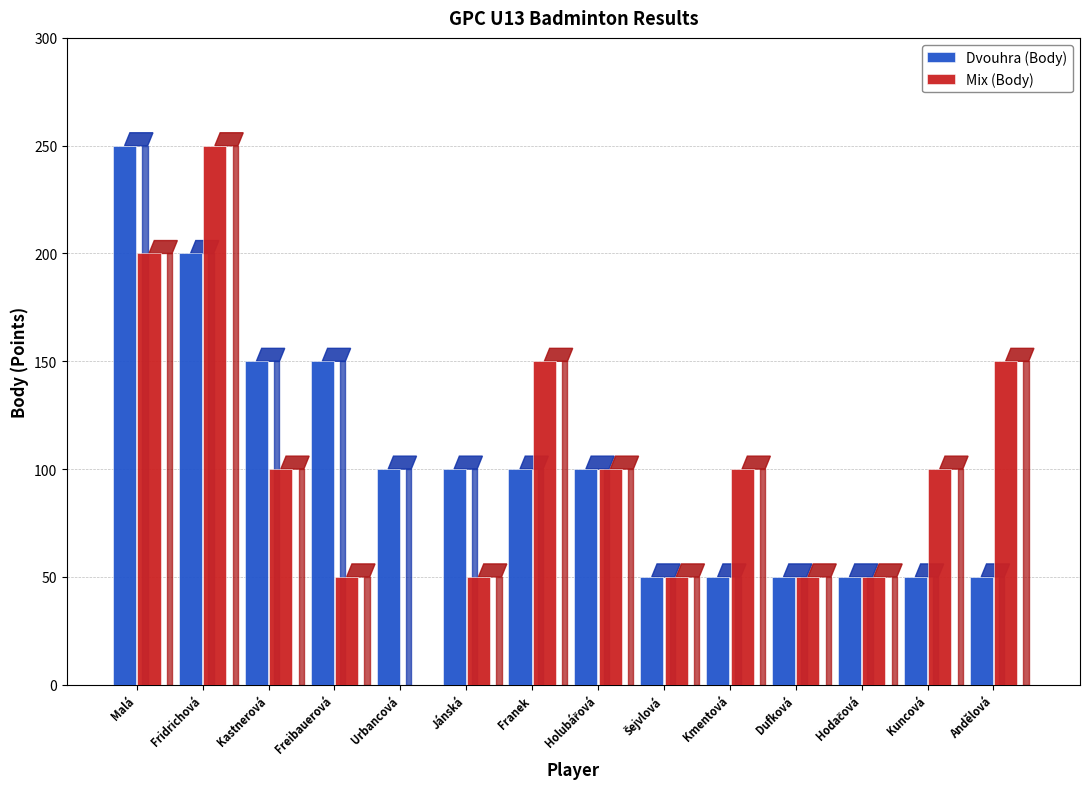

How many values in Mix (Body) are above zero?

13